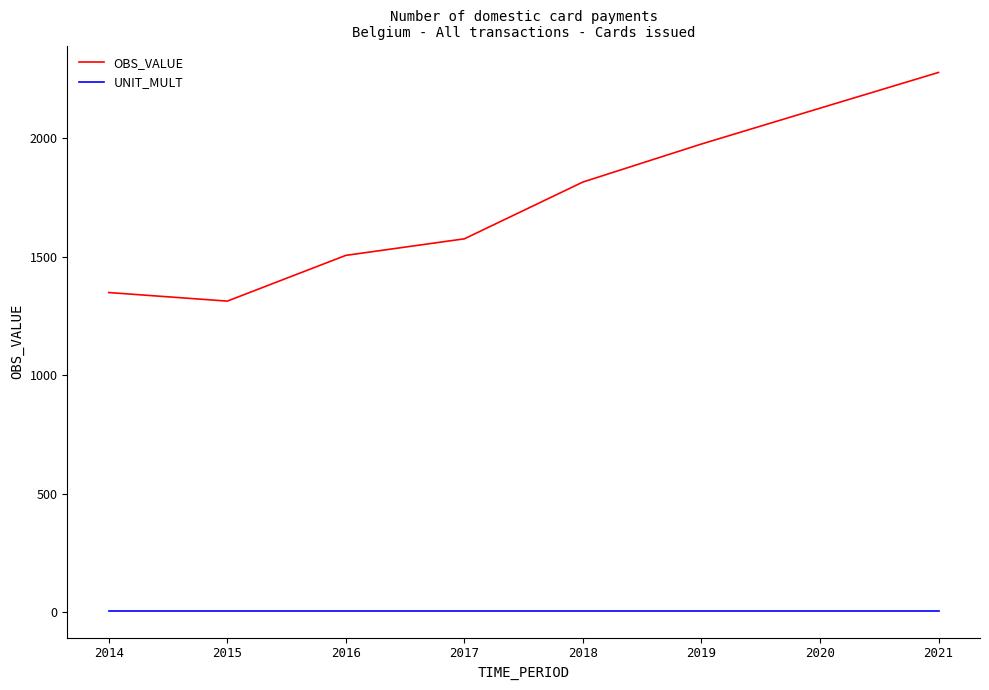

List the series in order of their peak value, highest first.

OBS_VALUE, UNIT_MULT